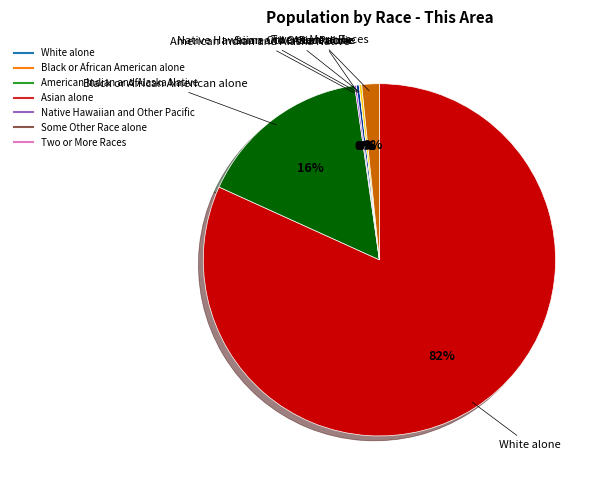

To the nearest percent, what is the average slice percentage?

14%